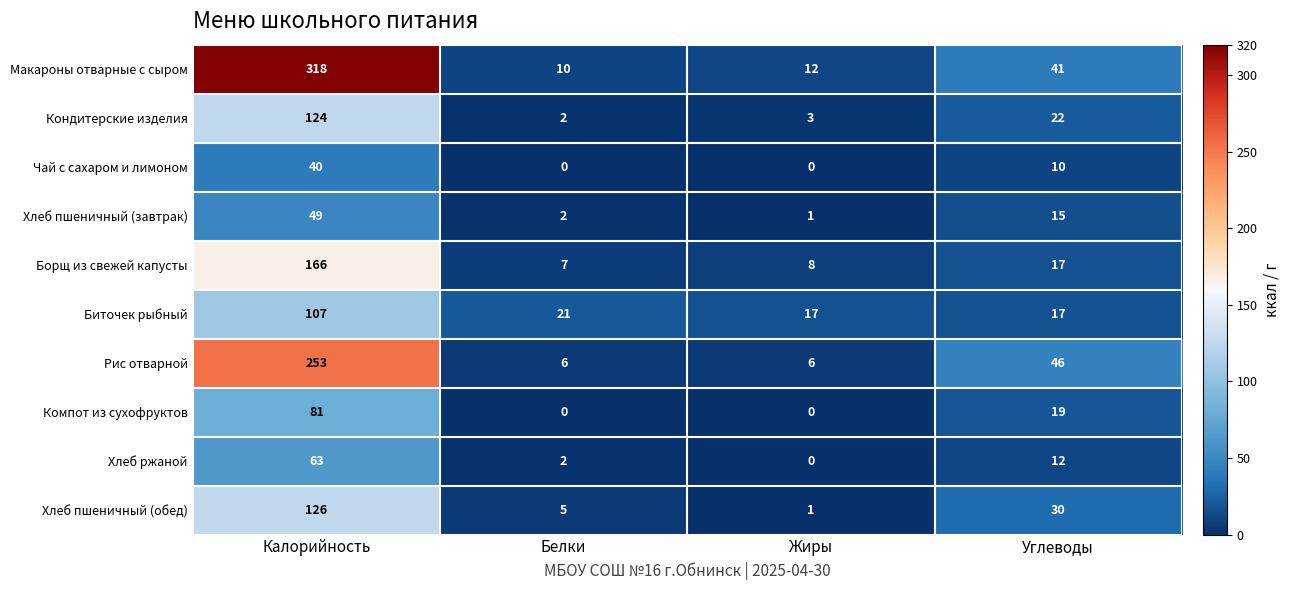

Where is Макароны отварные с сыром nearest to the value 164?

Углеводы